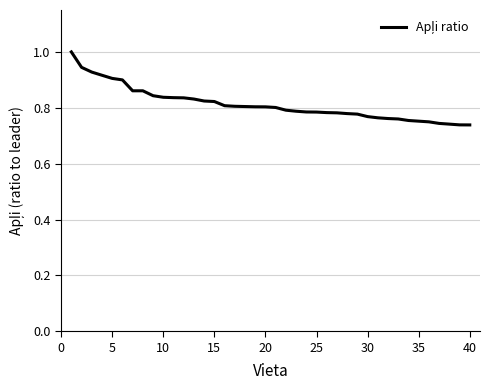

What is the difference between the maximum and minimum values?

0.3